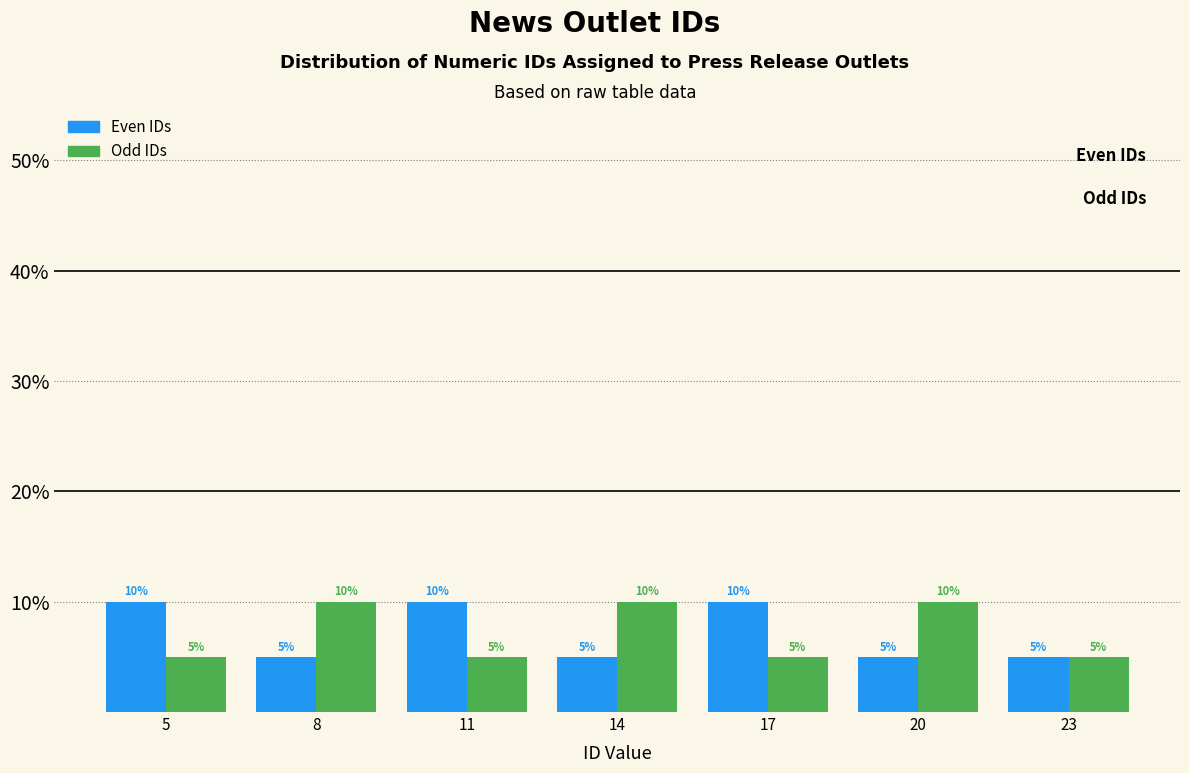

Reading right to left, list all the values displayed in this chart.

Even IDs: 5	5	10	5	10	5	10
Odd IDs: 5	10	5	10	5	10	5